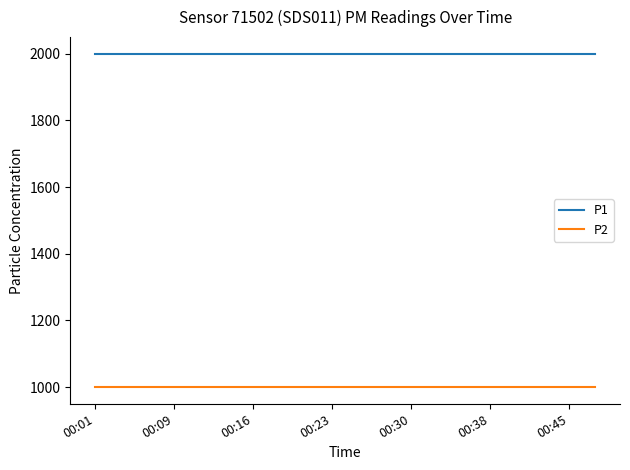

What is the greatest value displayed?

1999.9